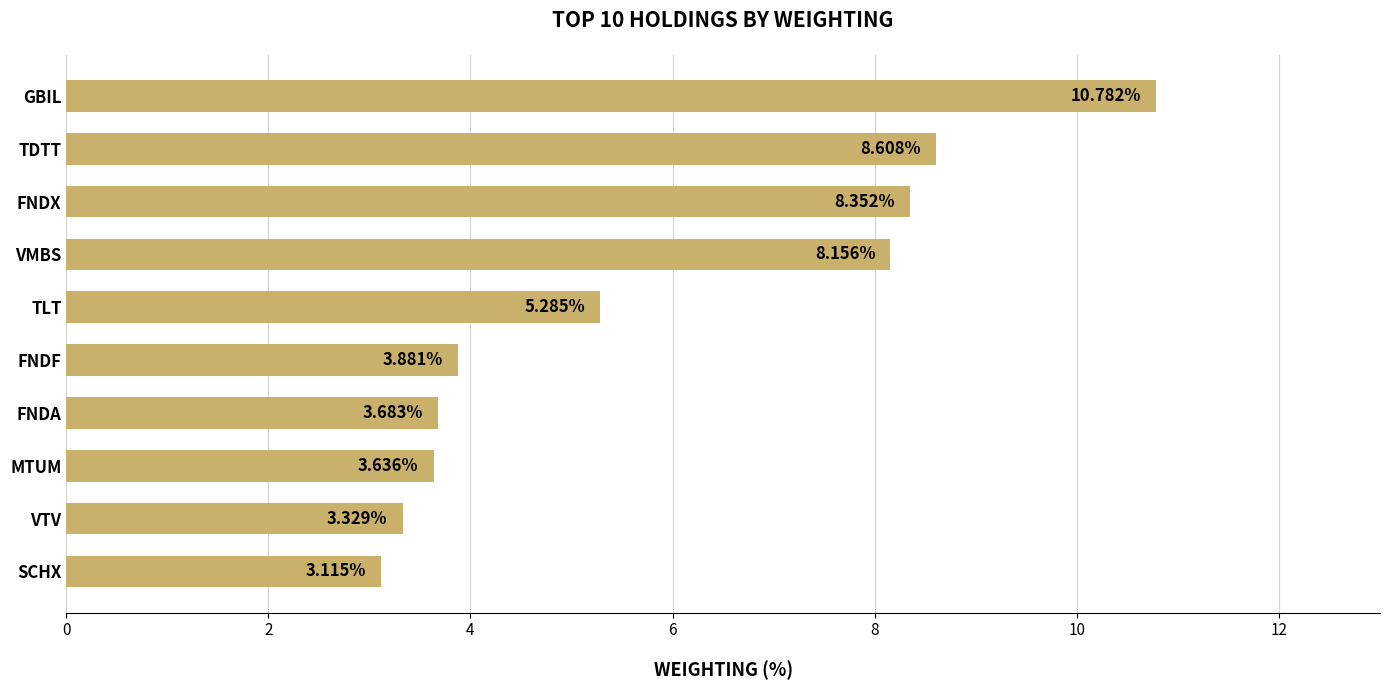

Between VTV and GBIL, which is larger?

GBIL